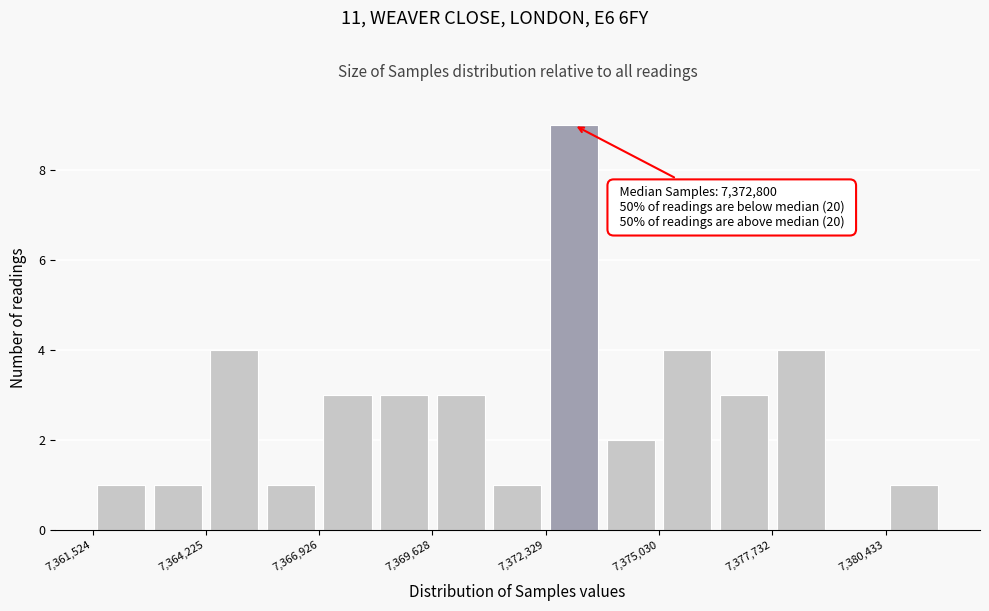

Around what value on the x-axis is the tallest bar? Give the approximate position of its centre, as read against the axis.

7373000